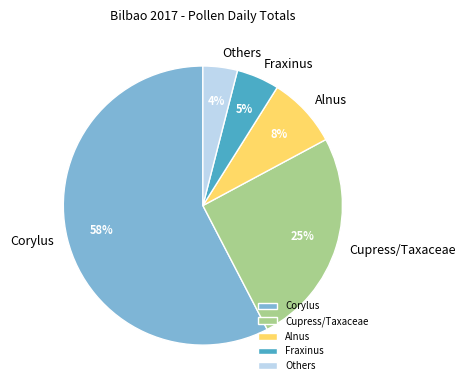

Count the number of slices in the pie.

5